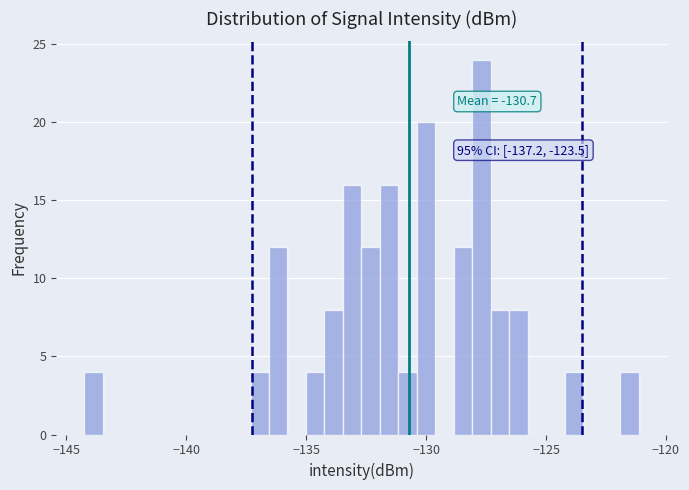

Around what value on the x-axis is the tallest bar? Give the approximate position of its centre, as read against the axis.

-127.5